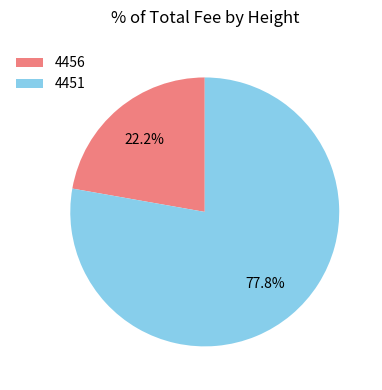

To the nearest percent, what is the difference between the largest and smallest slice percentages?

56%